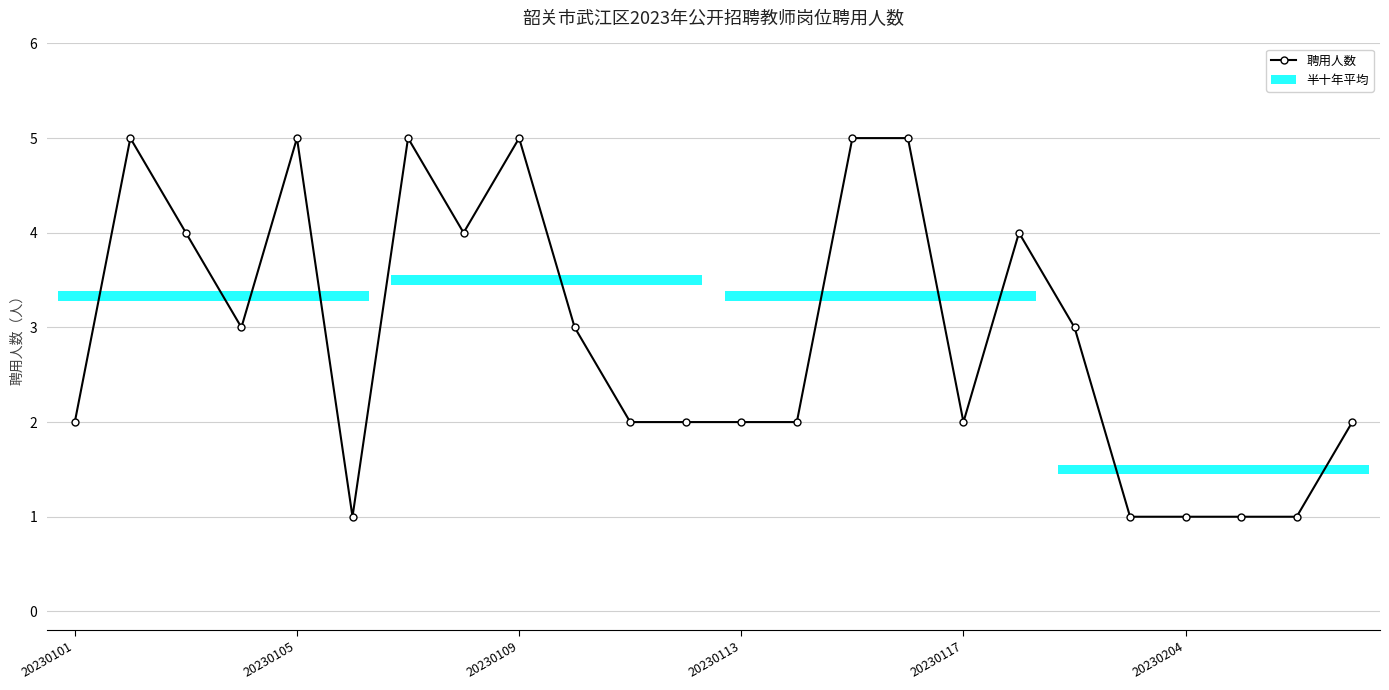

True or false: the data has more than 0 interior local peaks.

True